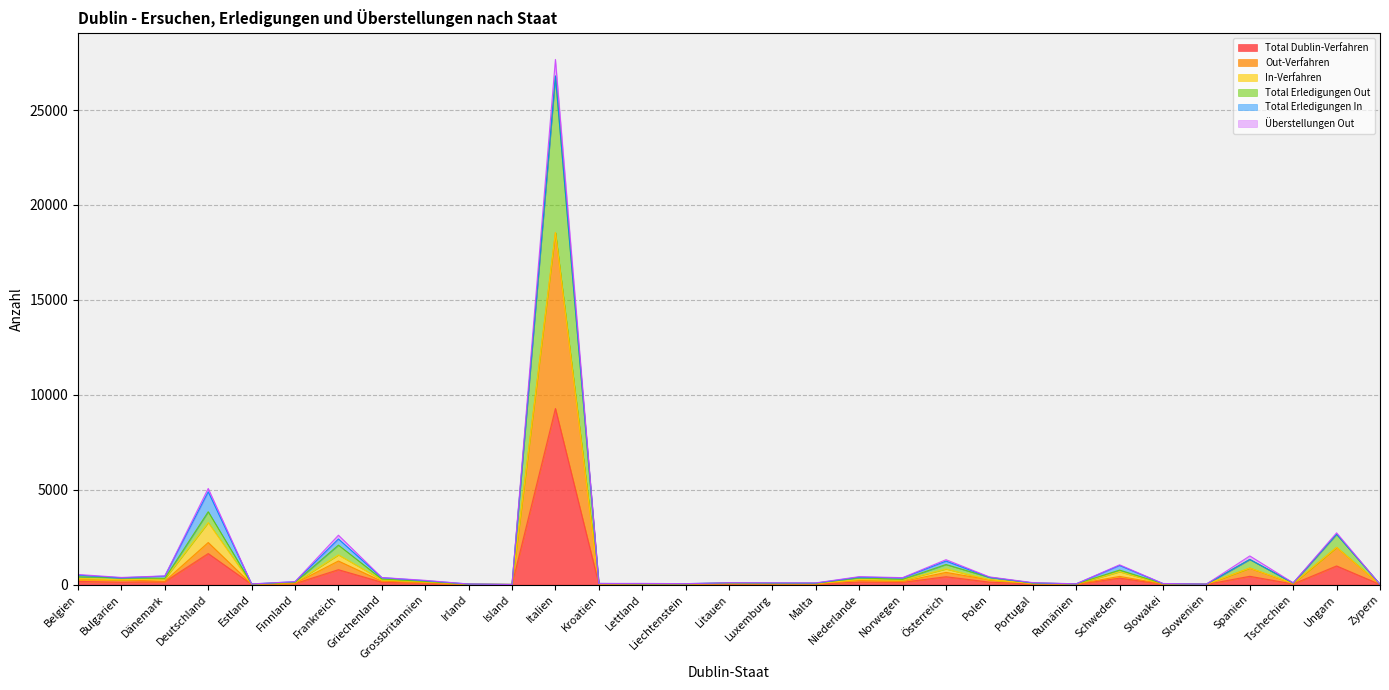

At which label is Total Dublin-Verfahren closest to 4638?

Deutschland